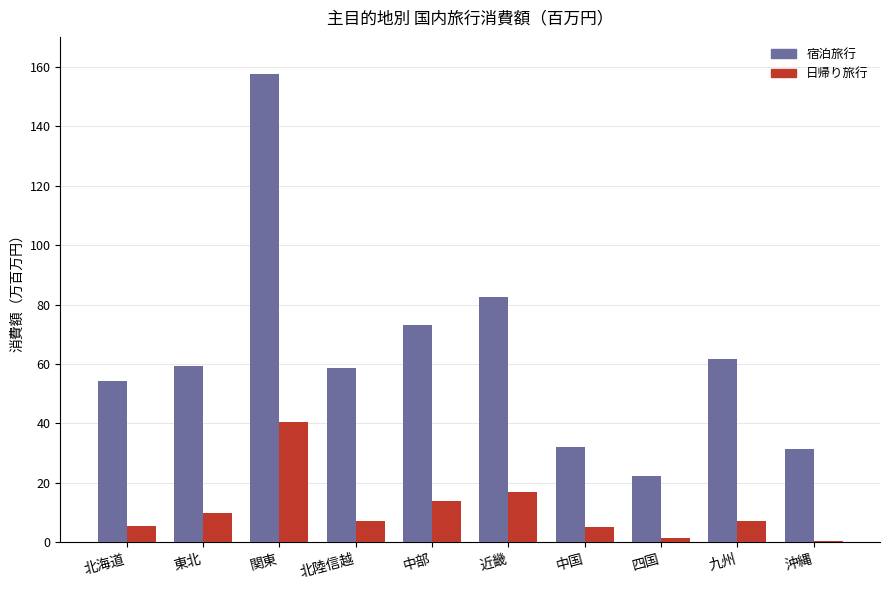

Reading left to right, what are all the values shown in this chart?

宿泊旅行: 北海道=541957.8	東北=594708.5	関東=1576590.5	北陸信越=586100.1	中部=730337.4	近畿=824668.5	中国=319881.1	四国=222845.6	九州=618121.4	沖縄=315397.2
日帰り旅行: 北海道=54702.0	東北=98843.2	関東=404667.1	北陸信越=73436.7	中部=138697.6	近畿=170183.4	中国=51332.1	四国=14330.6	九州=72938.1	沖縄=4161.3